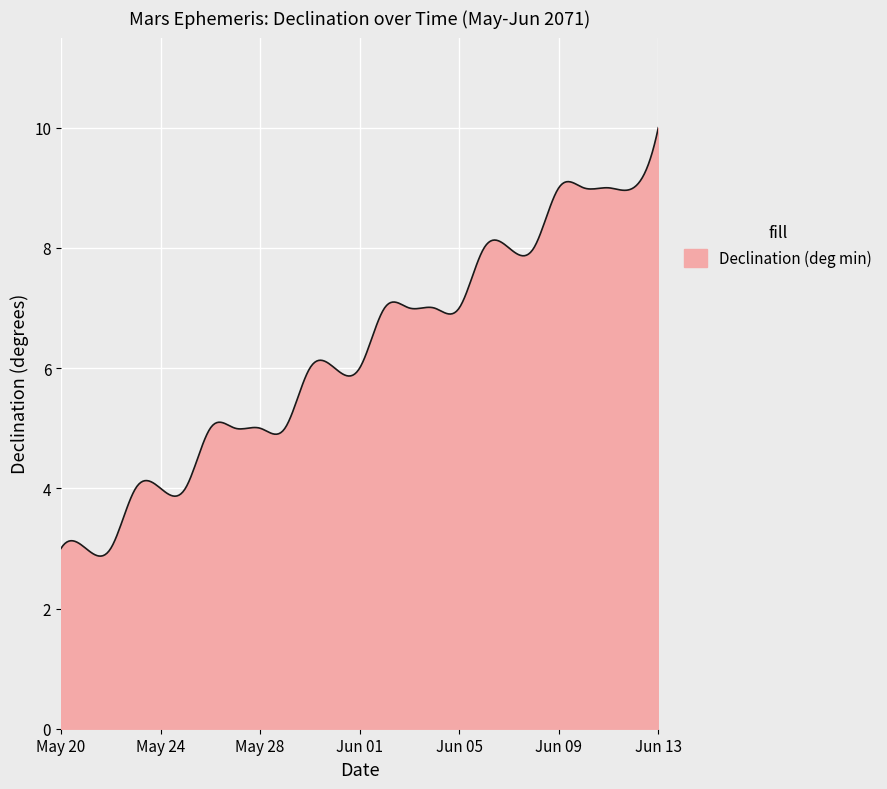

What is the difference between the maximum and minimum values?

7.1